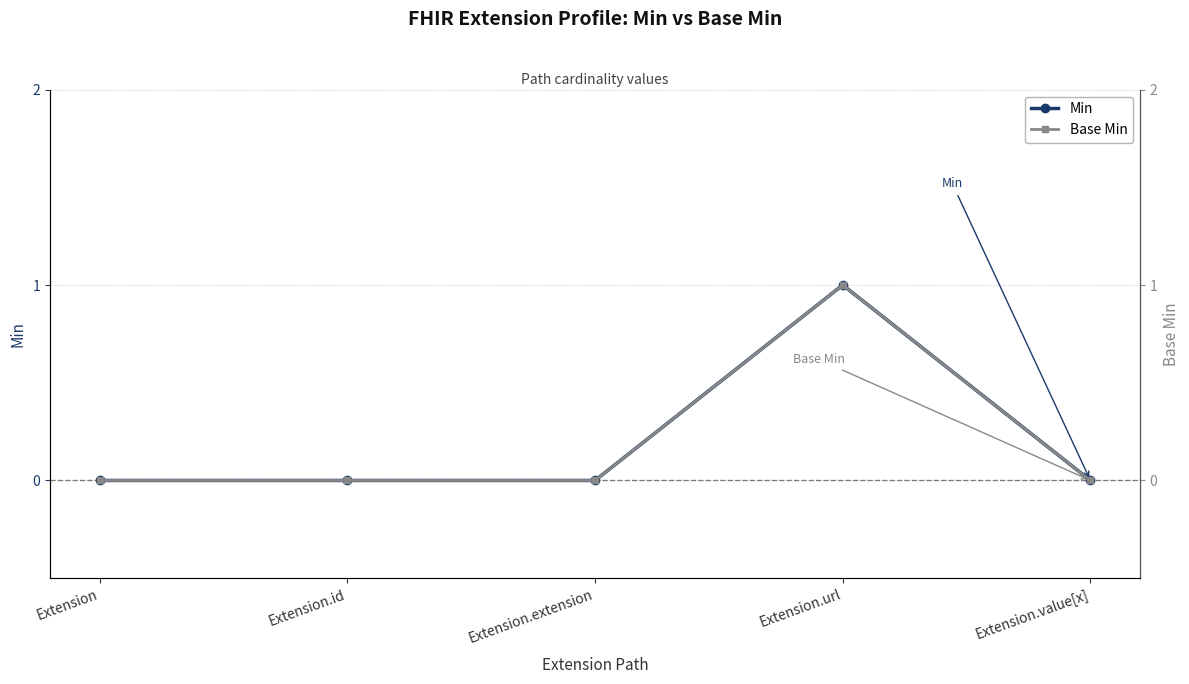

Rank the categories by Min value from highest to lowest.

Extension.url, Extension, Extension.id, Extension.extension, Extension.value[x]